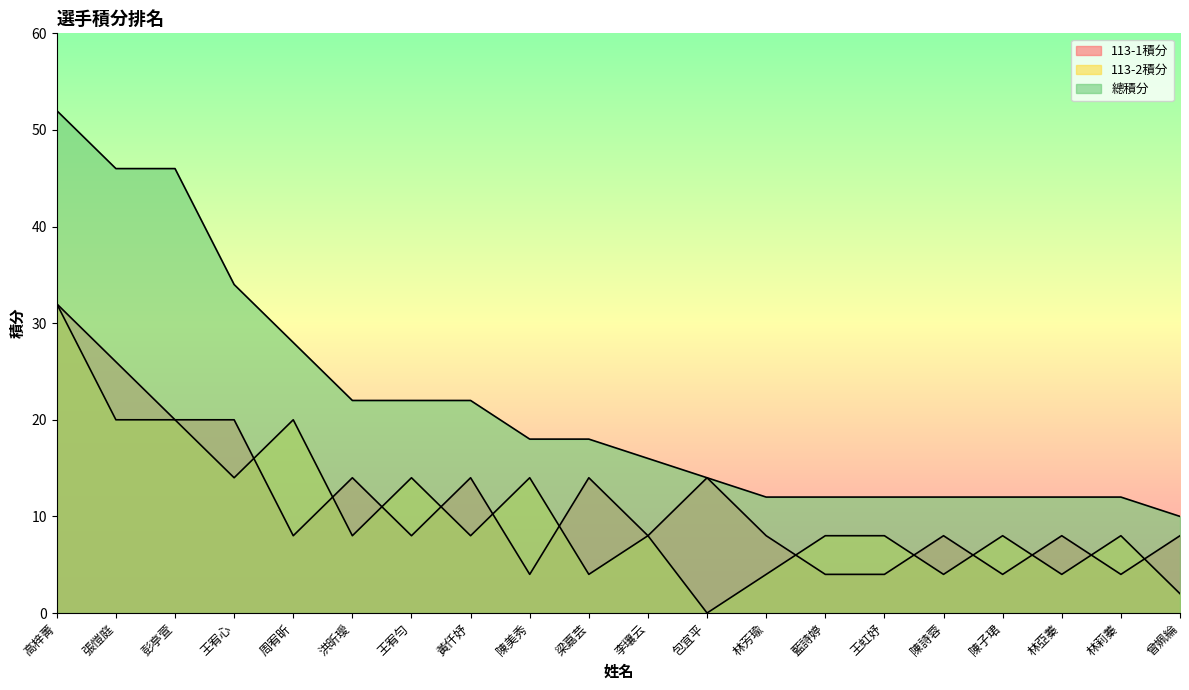

Which category has the lowest value across all series?

包宜平